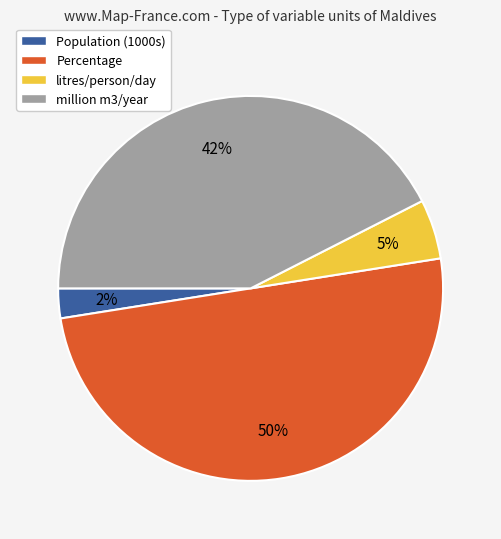

Count the number of slices in the pie.

4